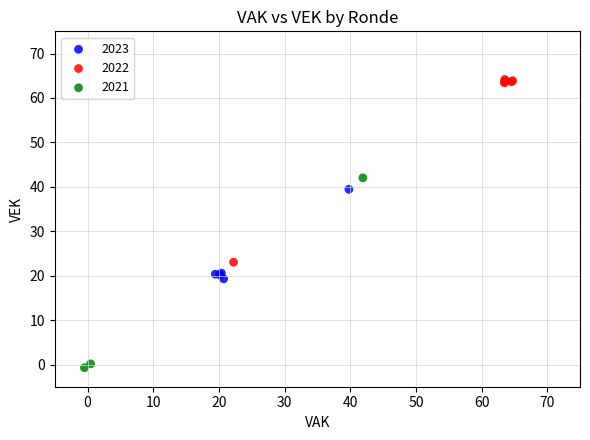

Which series reaches the minimum Y coordinate?

2021